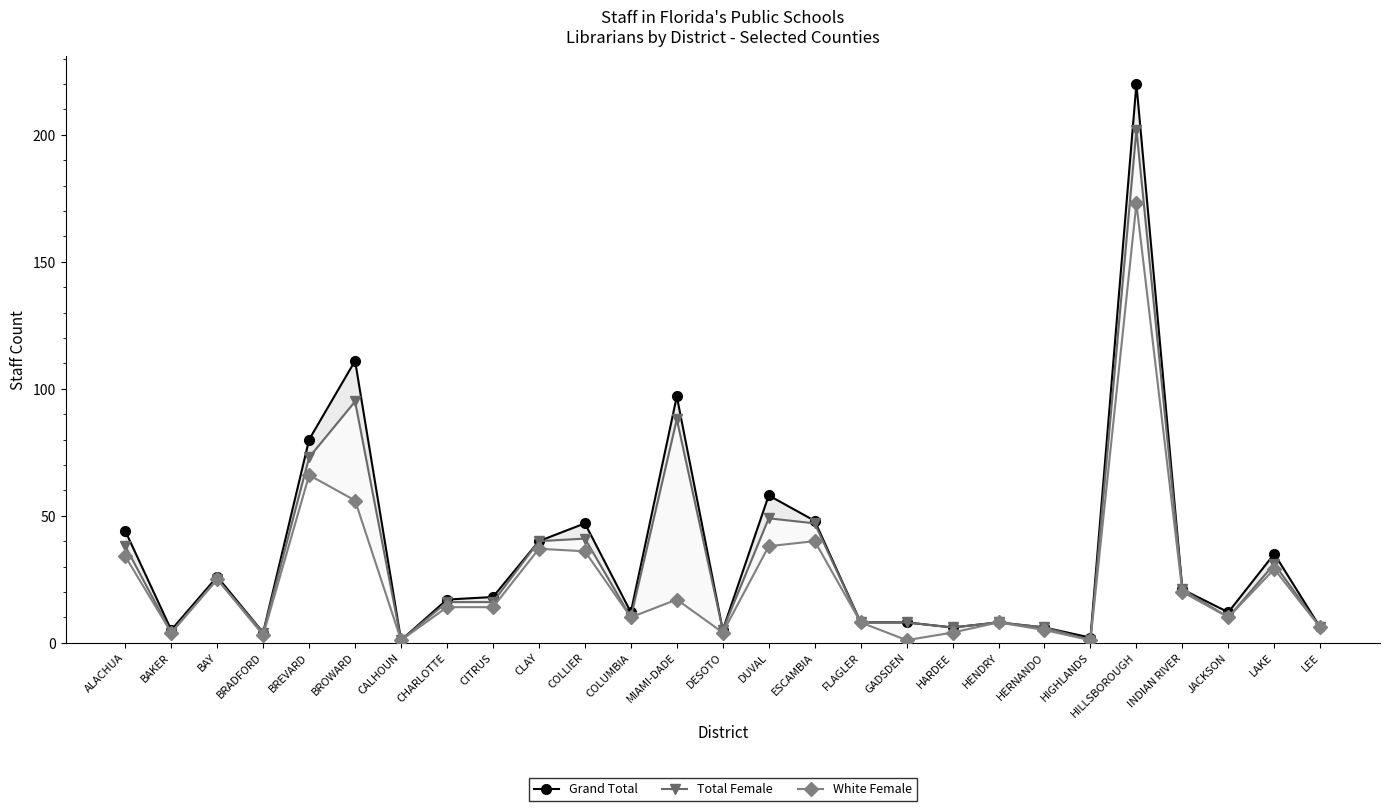

Where is the first local minimum for Grand Total?

BAKER